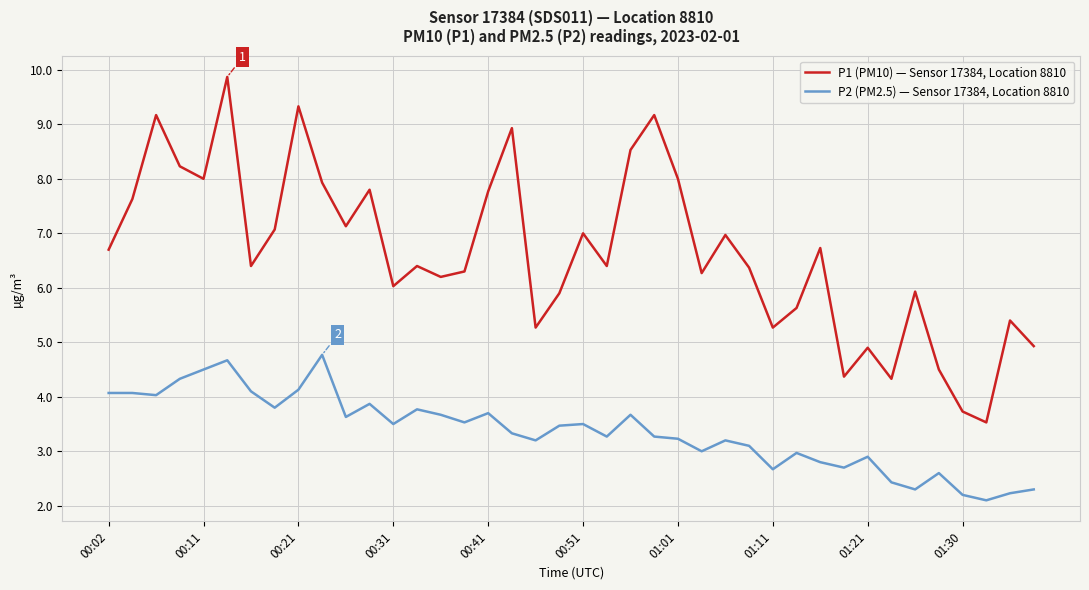

What is the maximum value for P2 (PM2.5) — Sensor 17384, Location 8810?

4.8